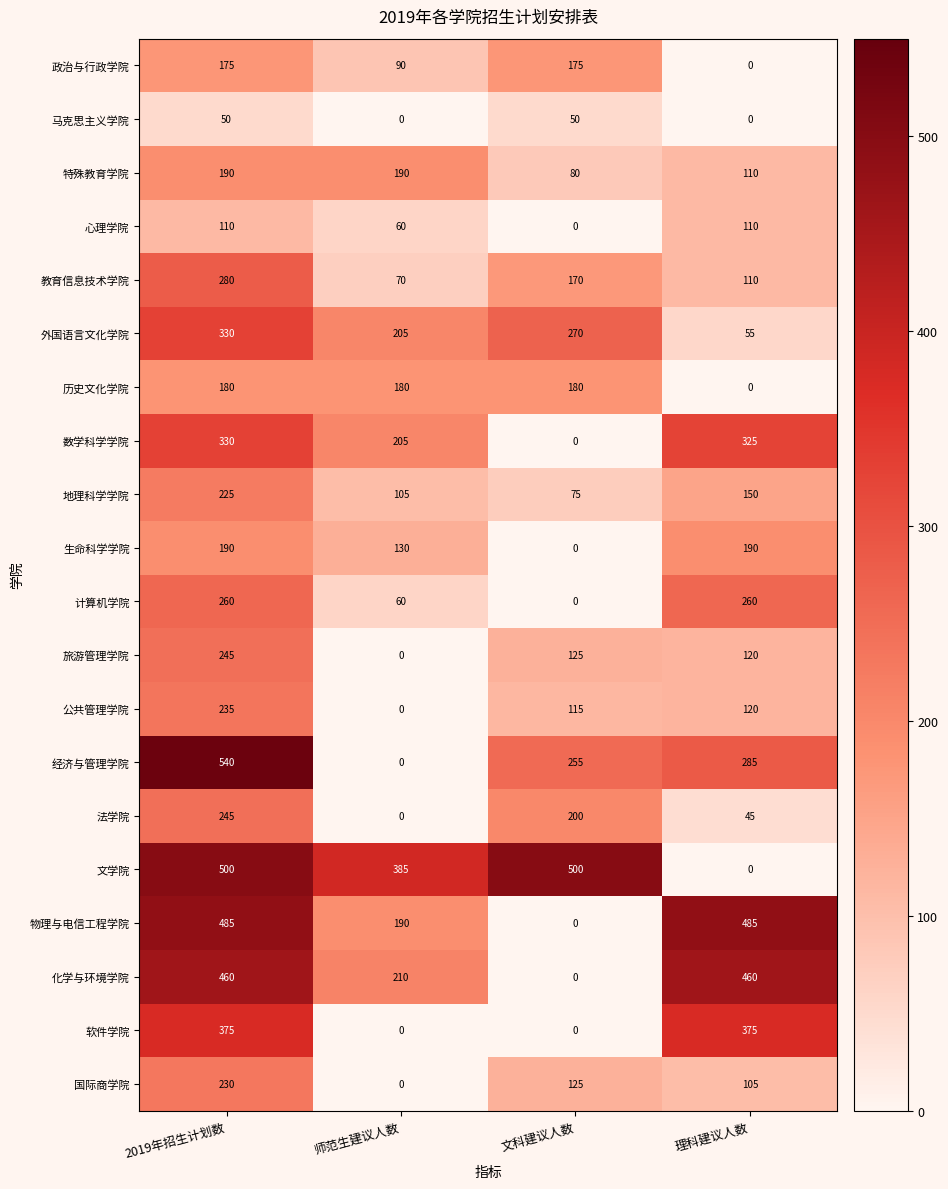

At how many categories does at least one series exceed 50?

4